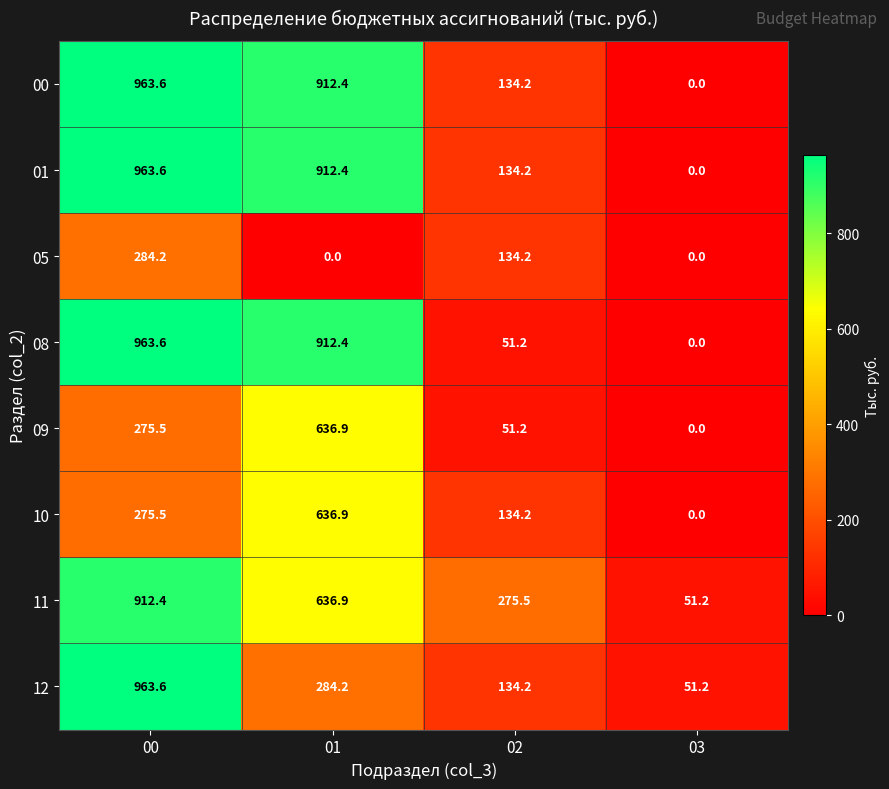

What is the difference between the highest and lowest values at 01?

912.4